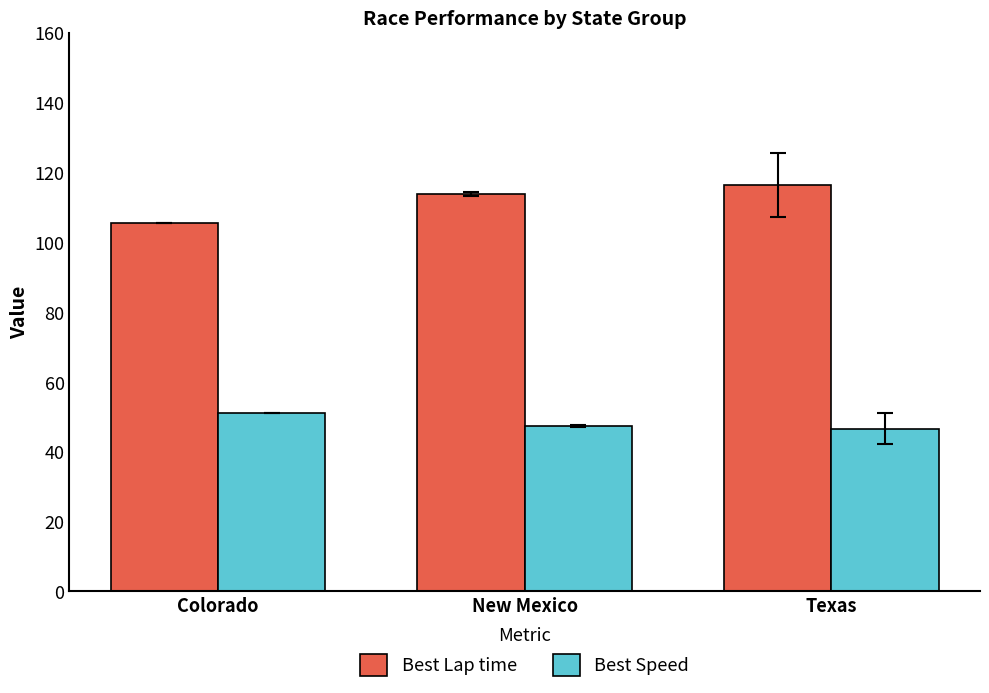

What is the lowest value of the Best Speed series?

46.6